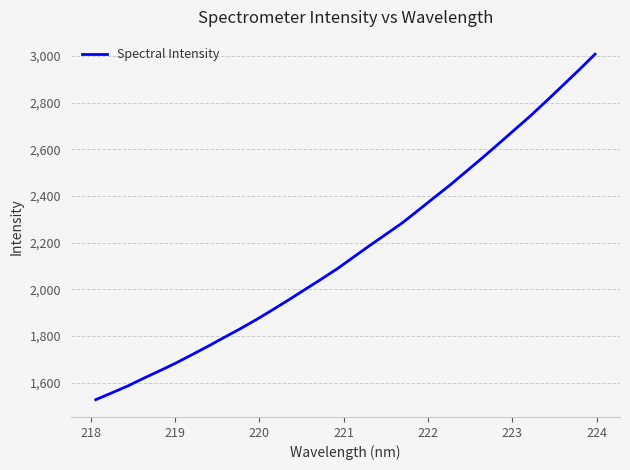

What is the difference between the maximum and minimum values?

1480.3